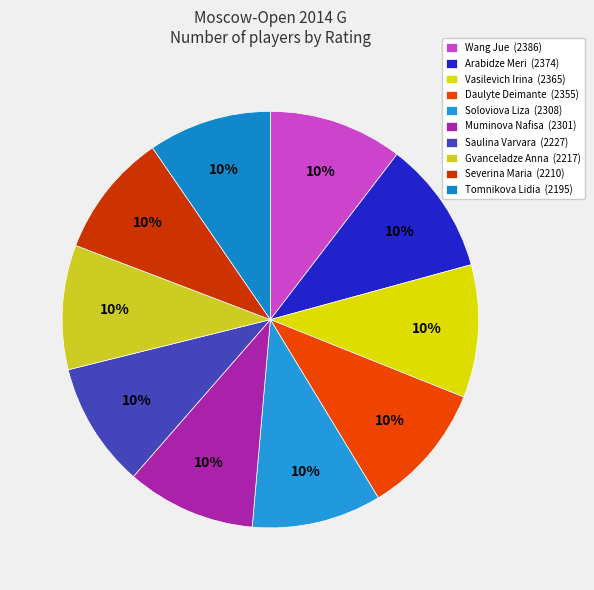

To the nearest percent, what is the combined percentage of Arabidze Meri and Tomnikova Lidia?

20%